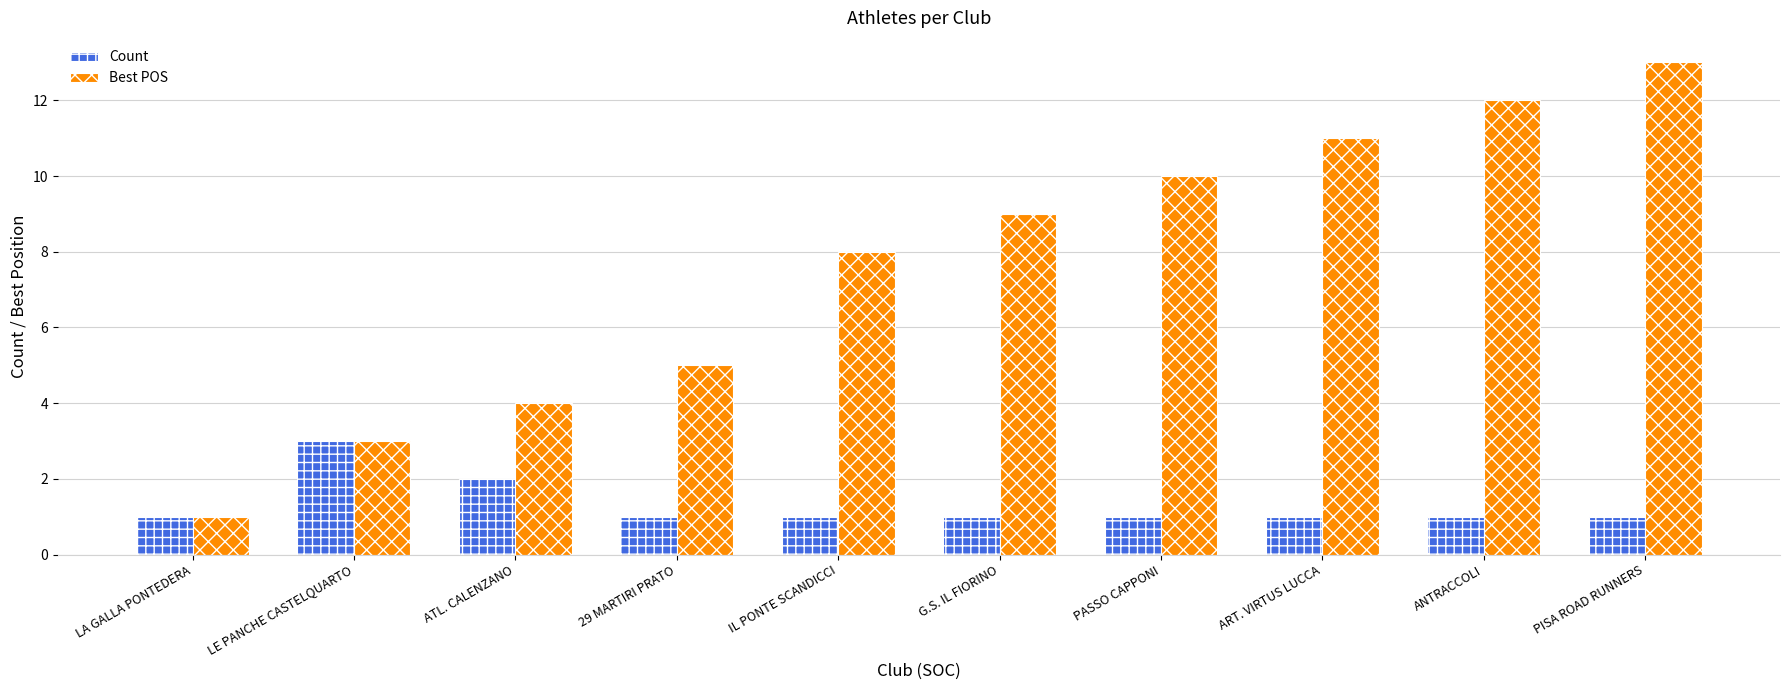

Is it true that Best POS equals 5 at PASSO CAPPONI?

False